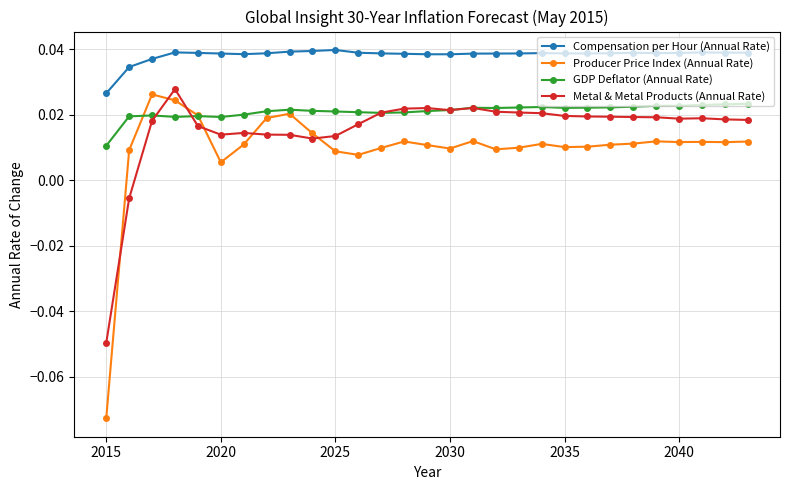

Count the GDP Deflator (Annual Rate) values in the range 0 to 1.

29